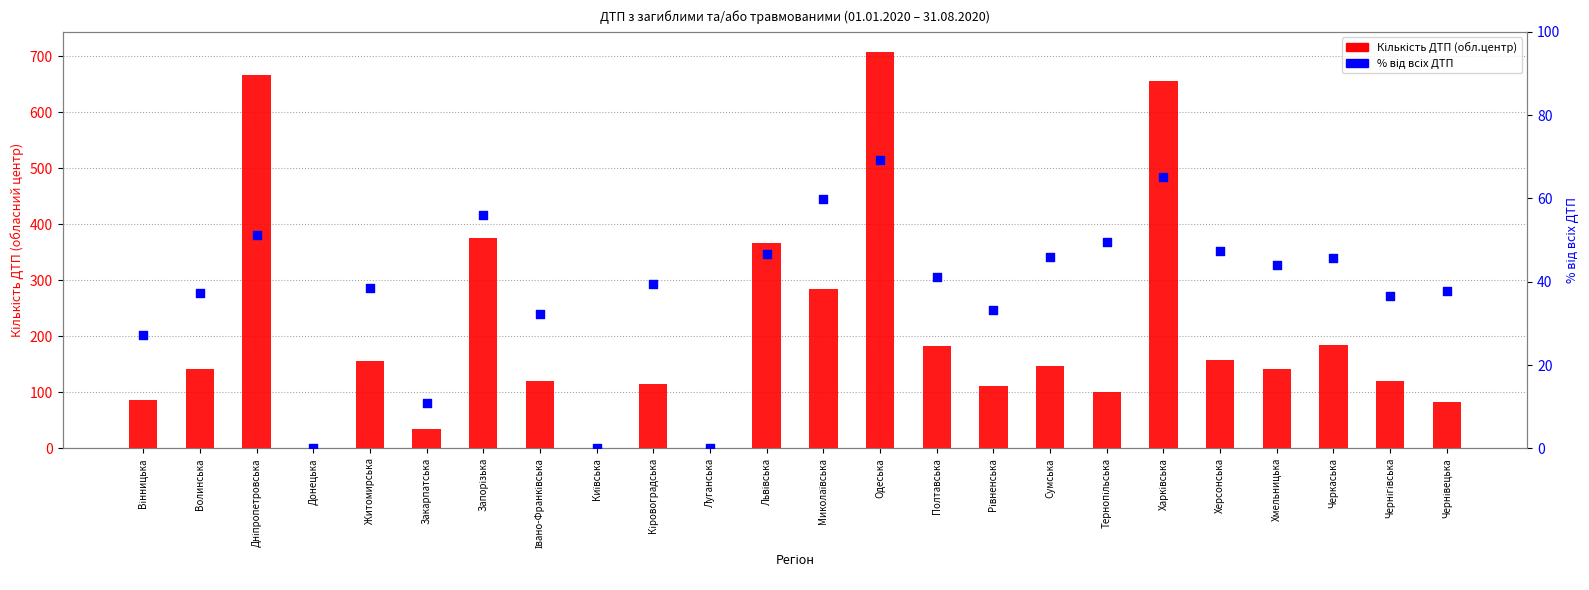

At which category is the sum across all series the highest?

Одеська